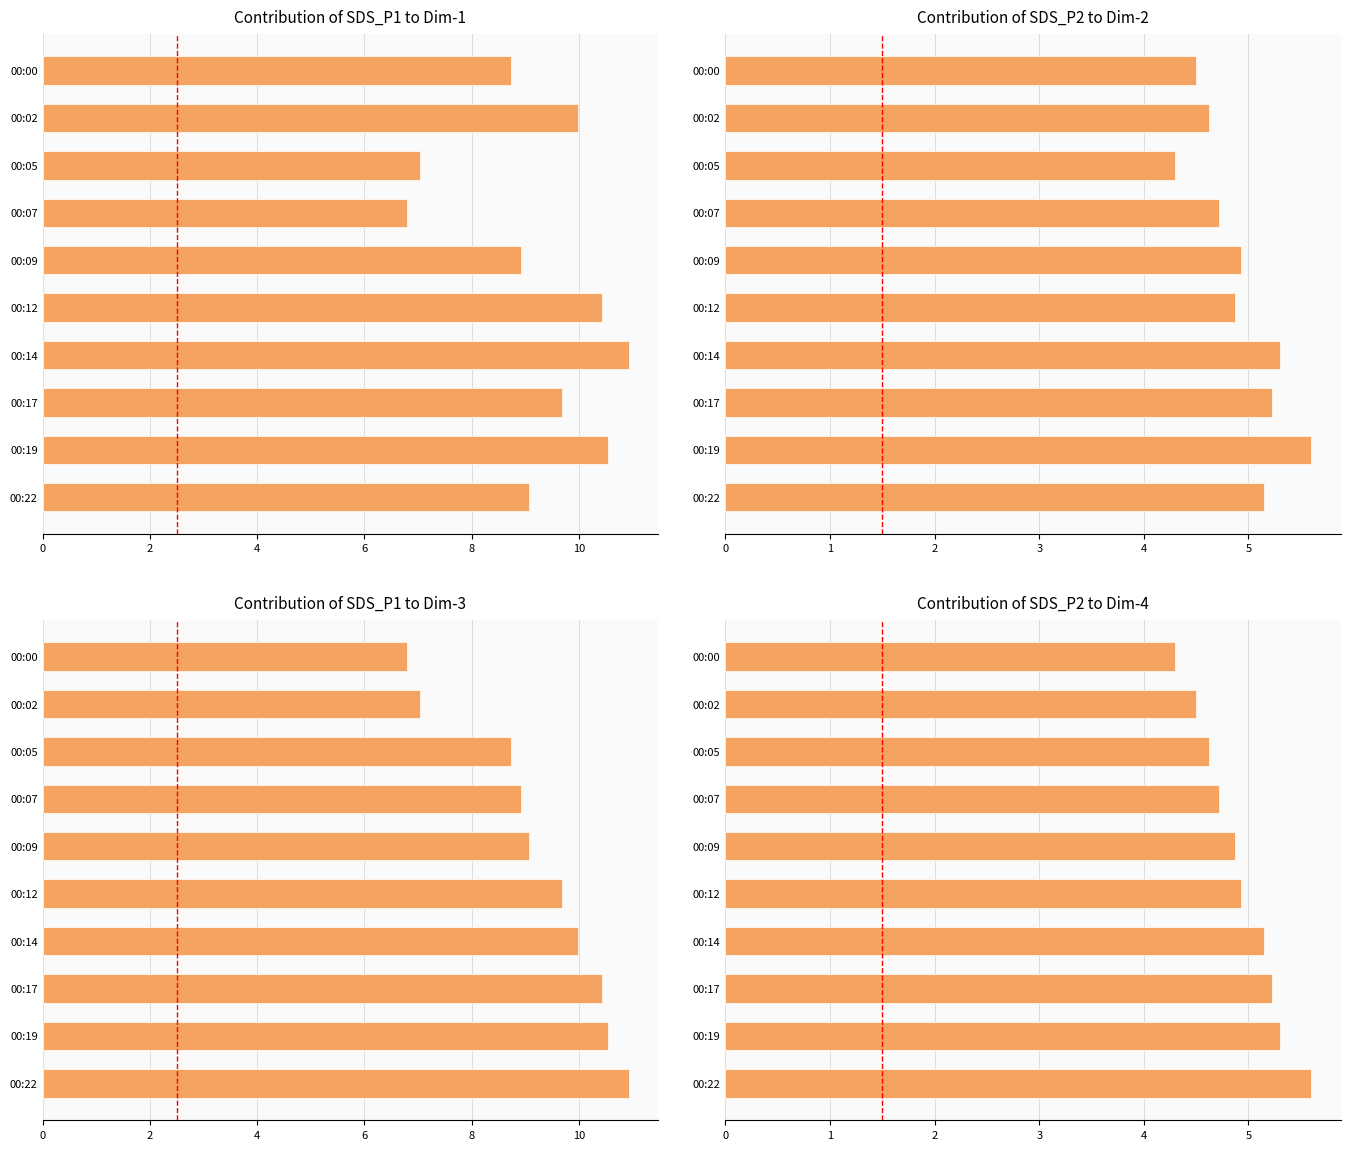

Are the bars horizontal?

Yes